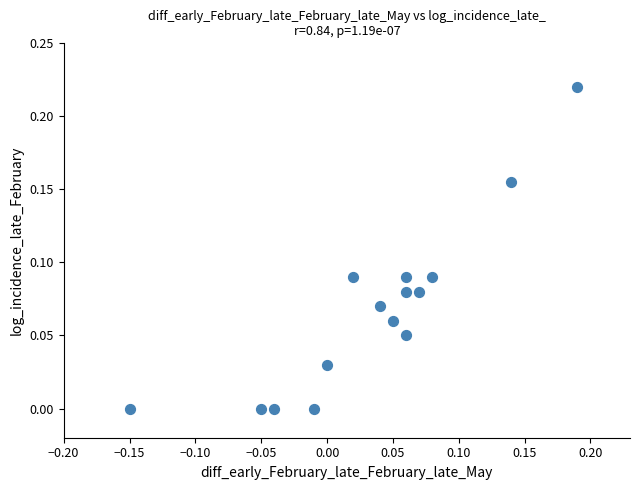

What is the range of X values (max minus min)?

0.3